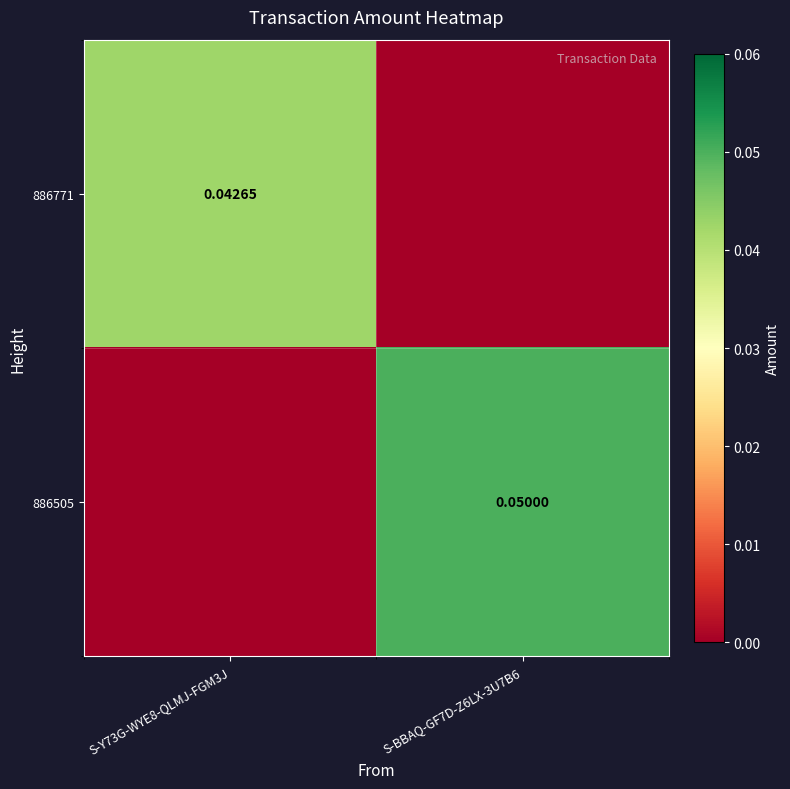

What is the difference between the 886505 values at S-Y73G-WYE8-QLMJ-FGM3J and S-BBAQ-GF7D-Z6LX-3U7B6?

0.1